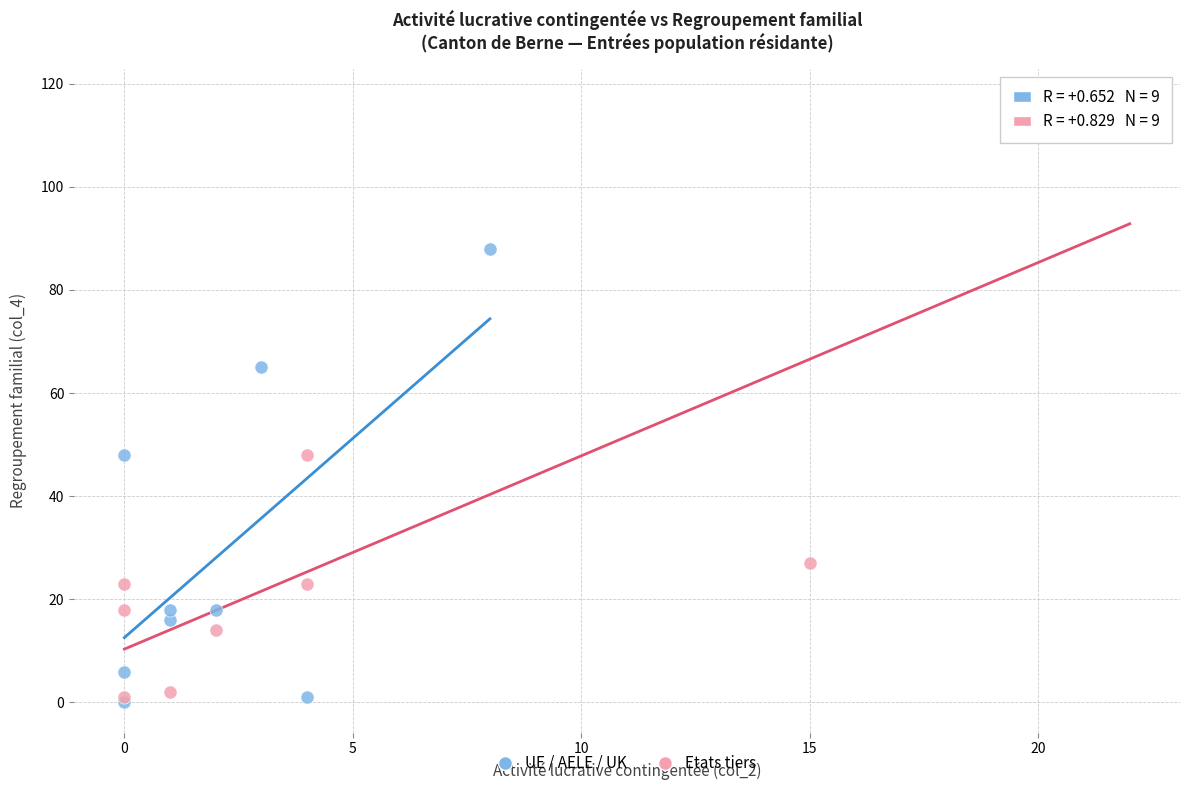

Which series reaches the maximum Y coordinate?

Etats tiers